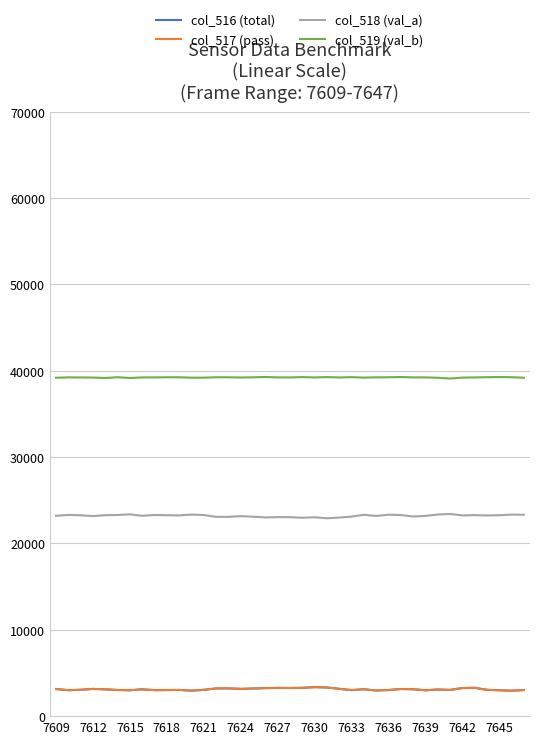

What is the smallest value displayed?

2945